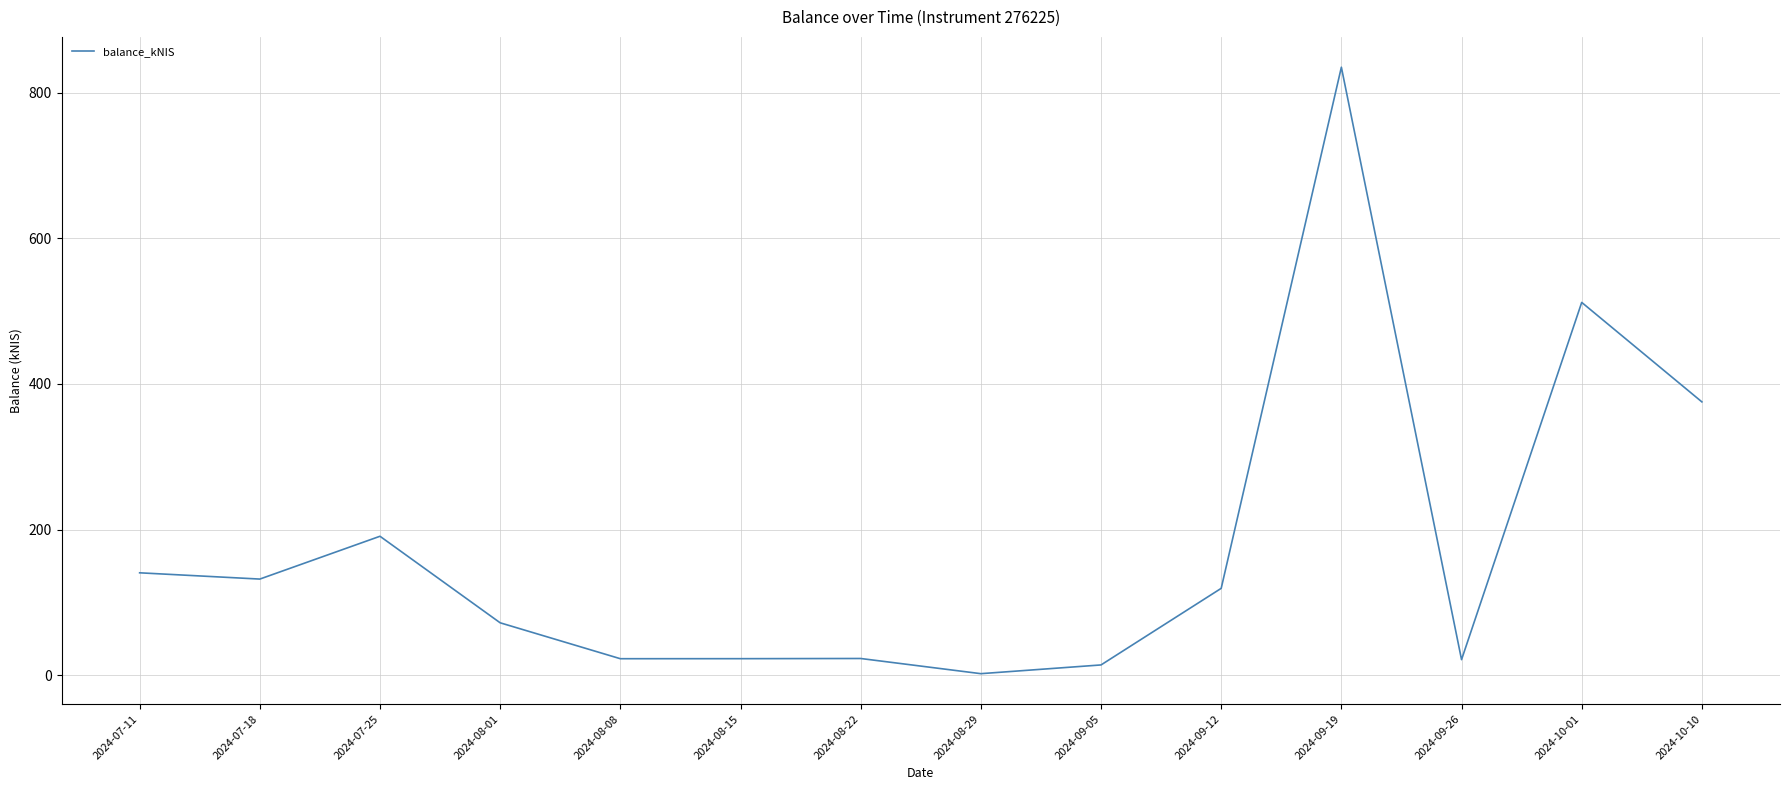

Which has a higher value, 2024-09-26 or 2024-08-01?

2024-08-01